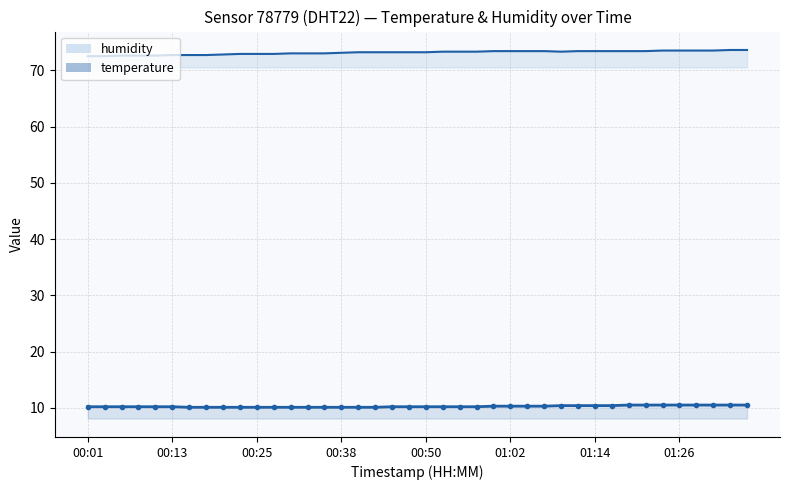

Does the chart have visible grid lines?

Yes